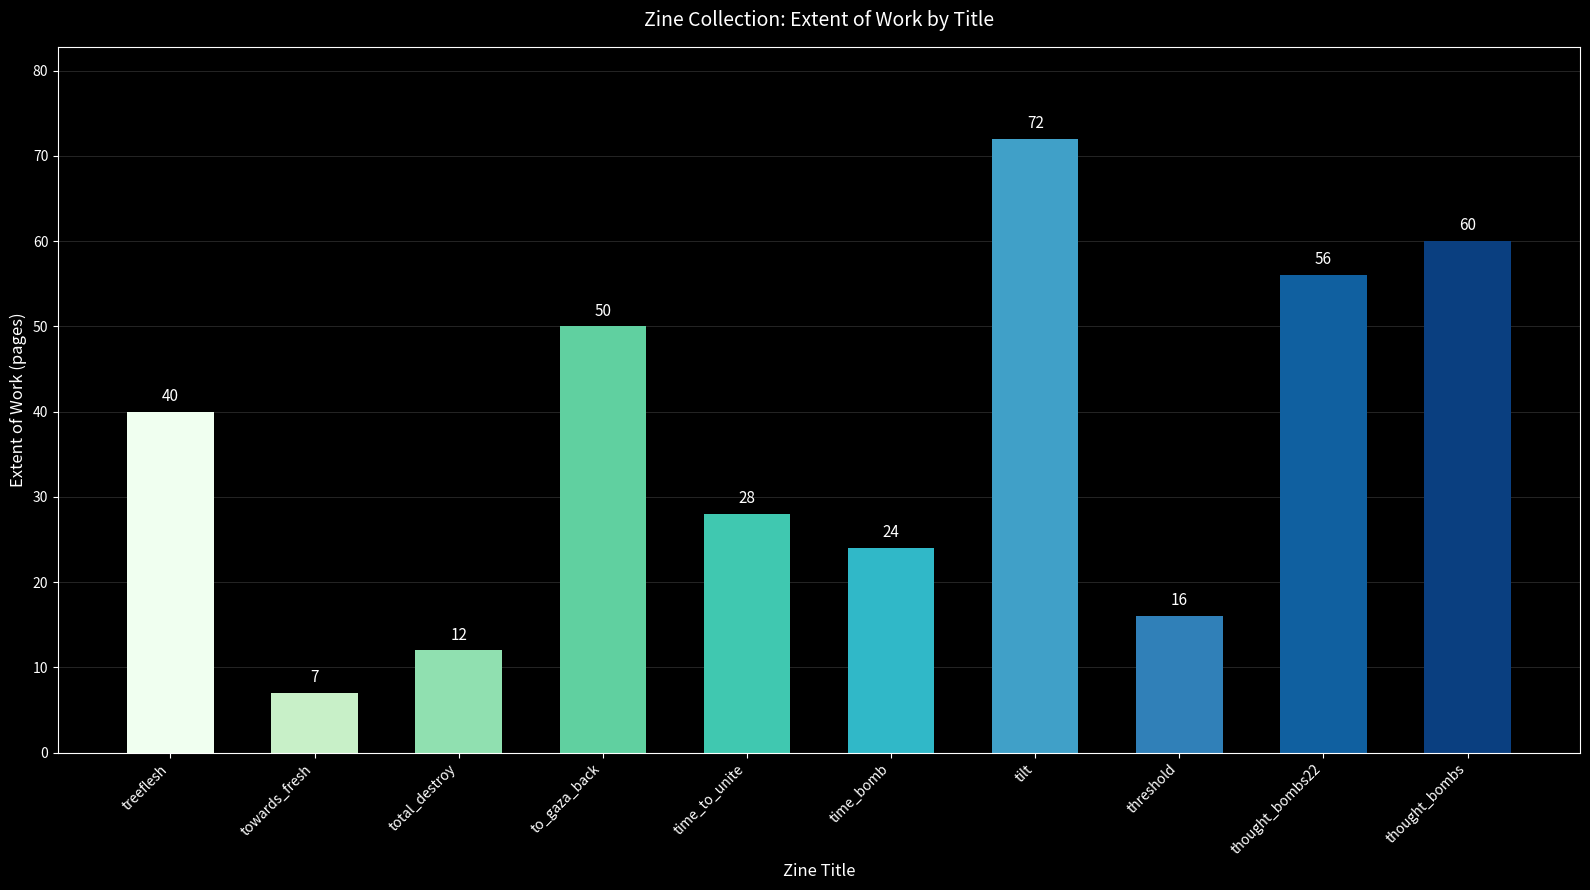

Rank the categories by value from lowest to highest.

towards_fresh, total_destroy, threshold, time_bomb, time_to_unite, treeflesh, to_gaza_back, thought_bombs22, thought_bombs, tilt